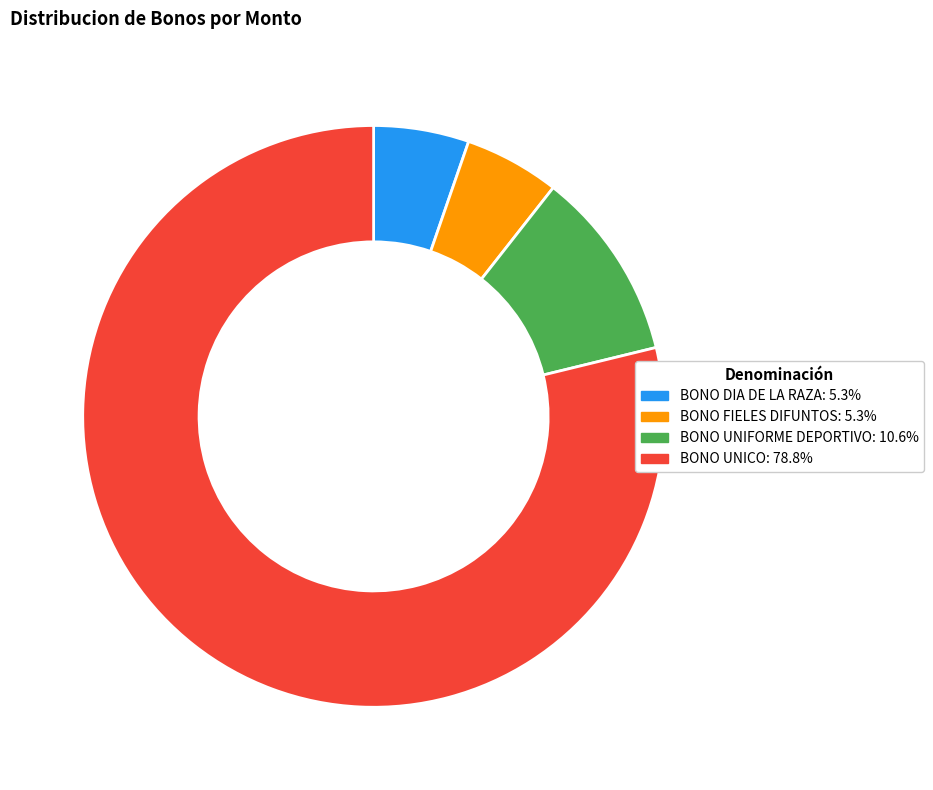

How many segments does this pie chart have?

4